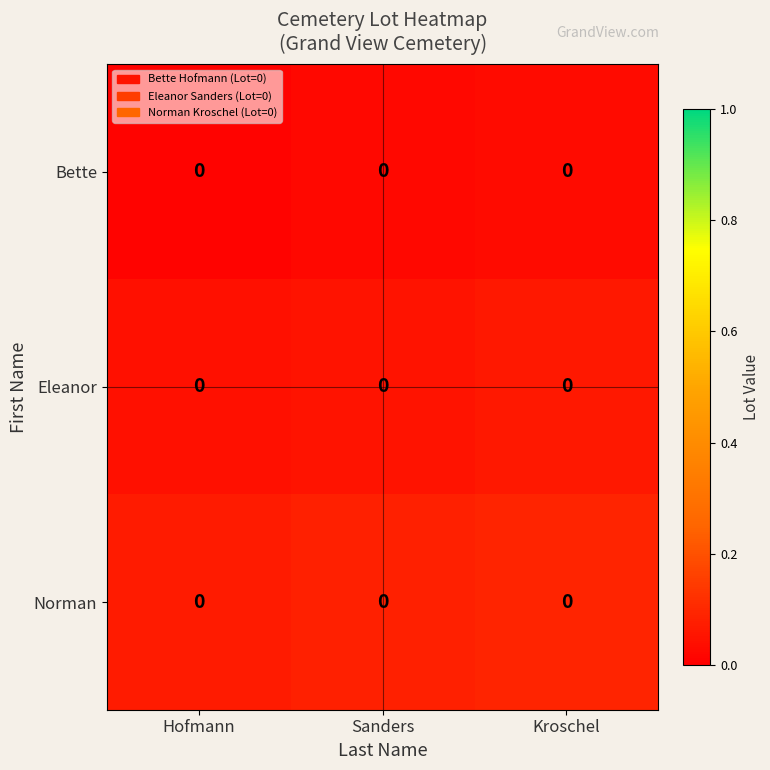

Rank the series at Sanders from lowest to highest value.

Bette, Eleanor, Norman